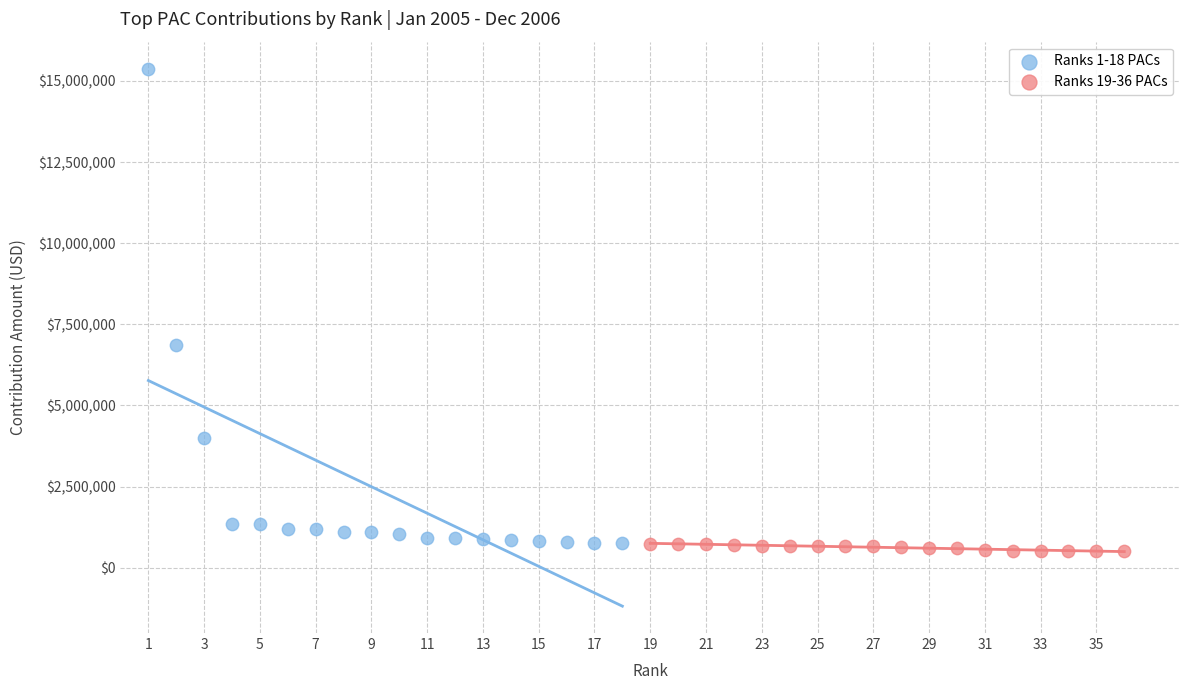

Which series reaches the maximum Y coordinate?

Ranks 1-18 PACs